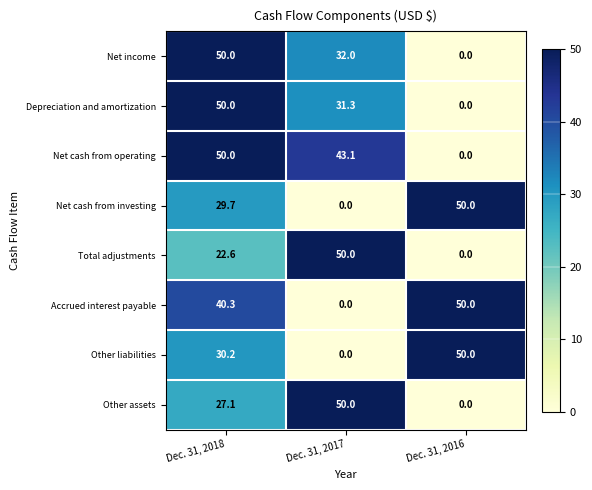

List the labels in order of Depreciation and amortization value, smallest first.

Dec. 31, 2016, Dec. 31, 2017, Dec. 31, 2018